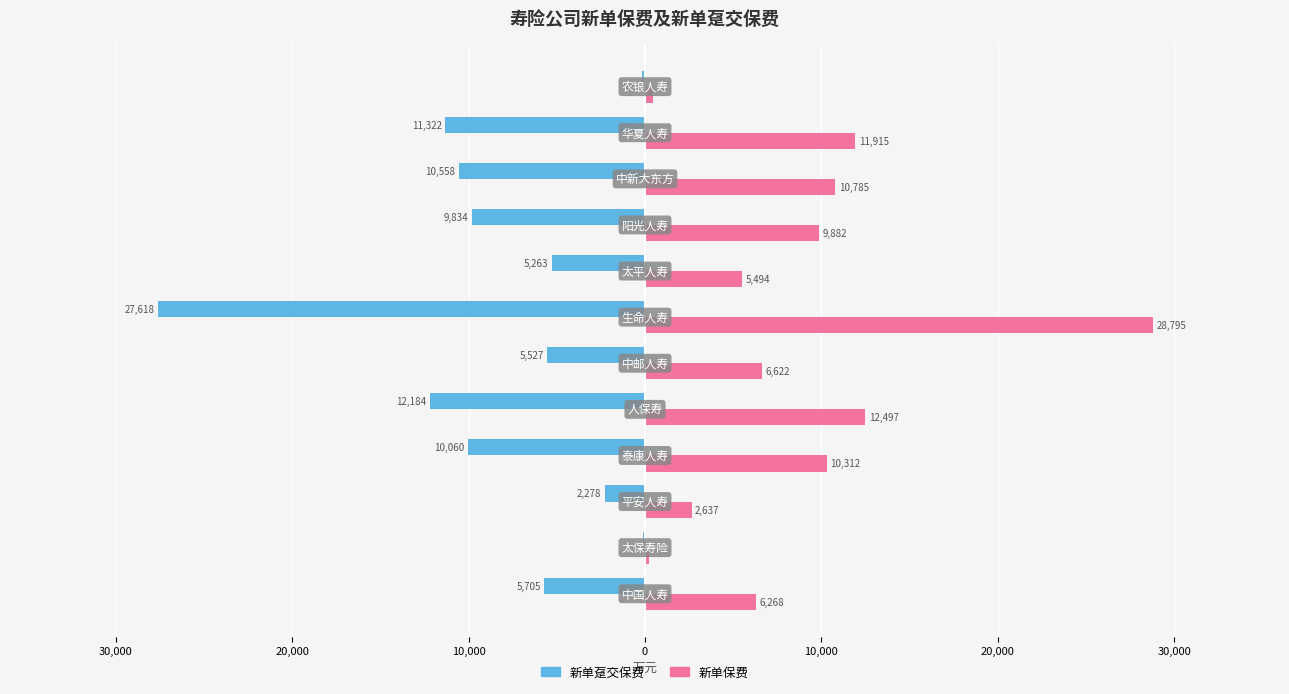

What are all the series names shown in the legend?

新单趸交保费, 新单保费